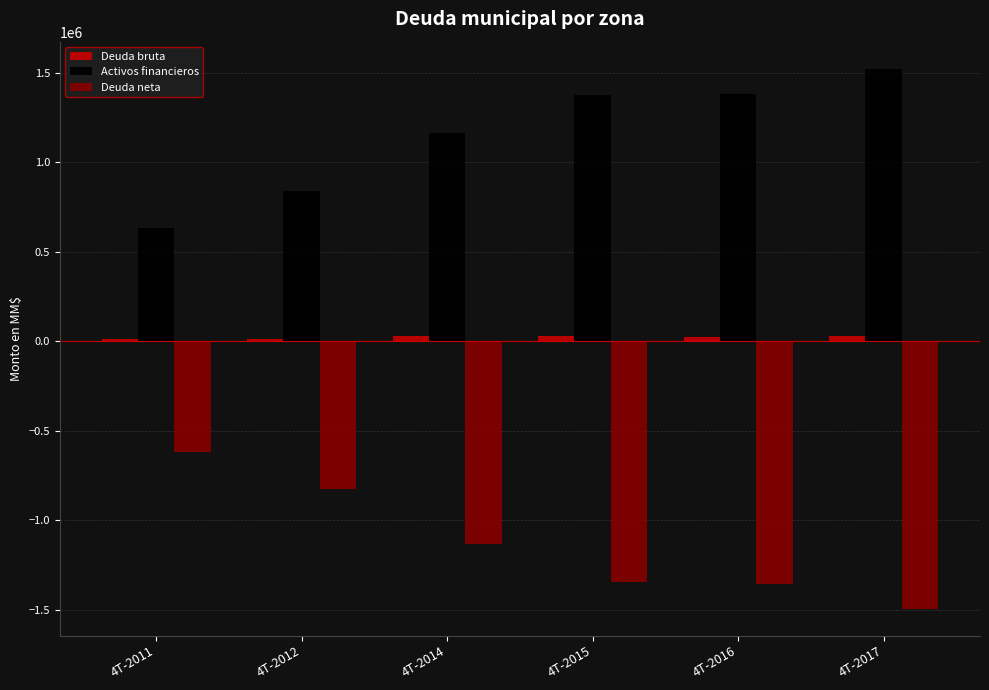

What is the spread (max minus min) of values at 4T-2011?

1250144.8